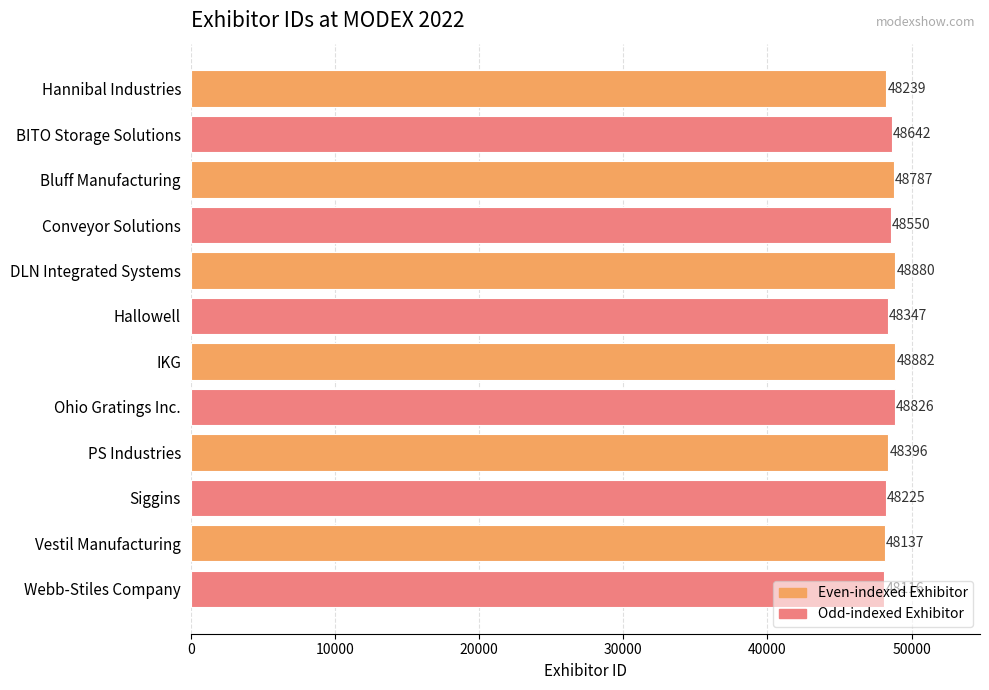

What is the change in value from Hannibal Industries to Hallowell?

+108